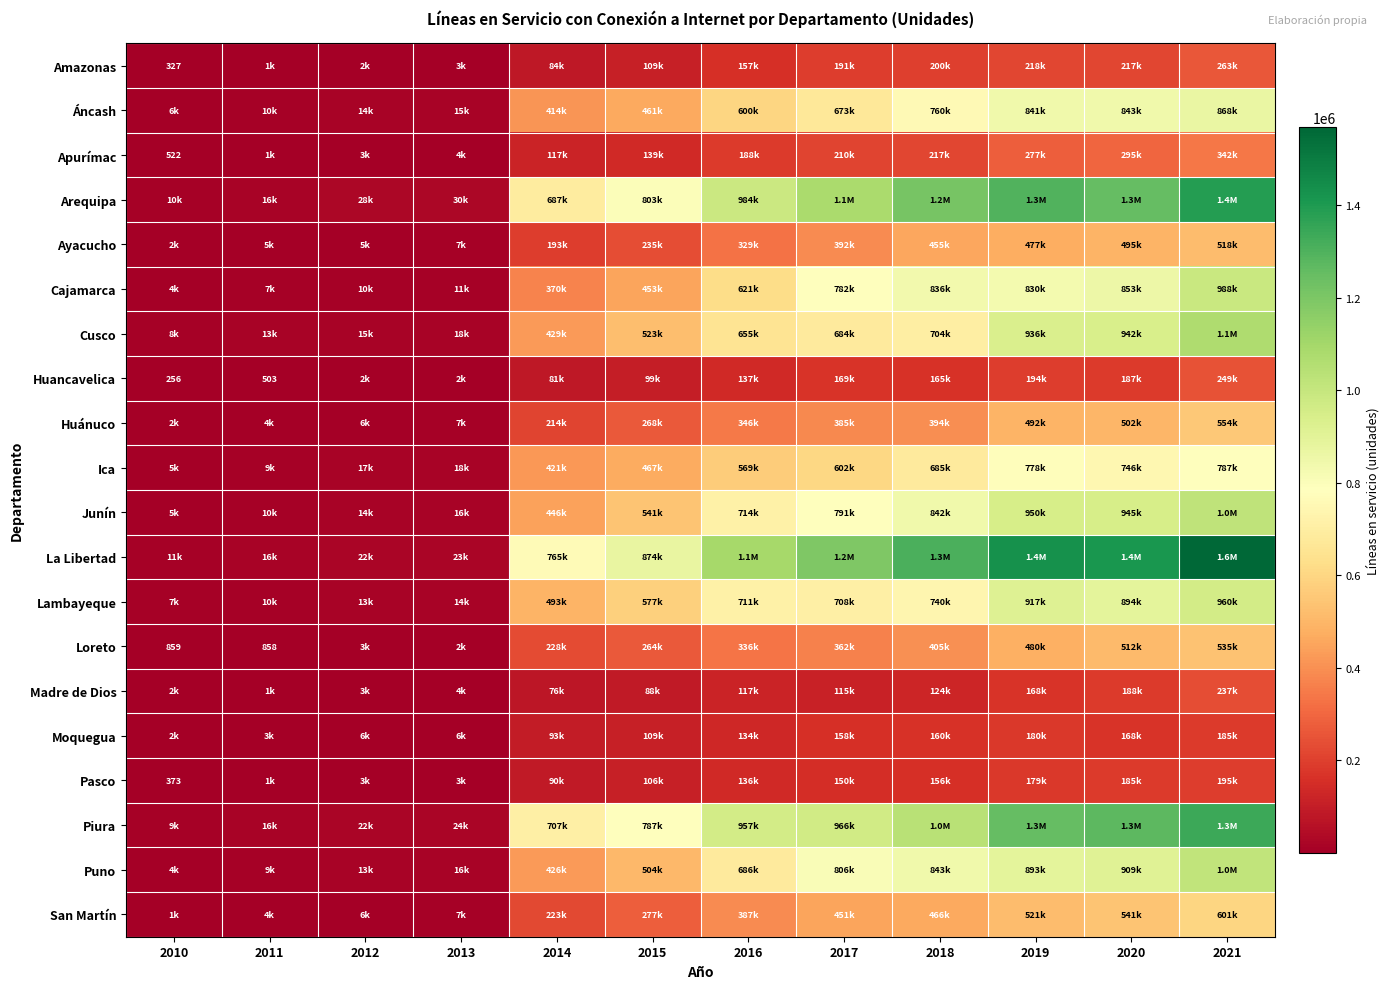

List the labels in order of Junín value, smallest first.

2010, 2011, 2012, 2013, 2014, 2015, 2016, 2017, 2018, 2020, 2019, 2021